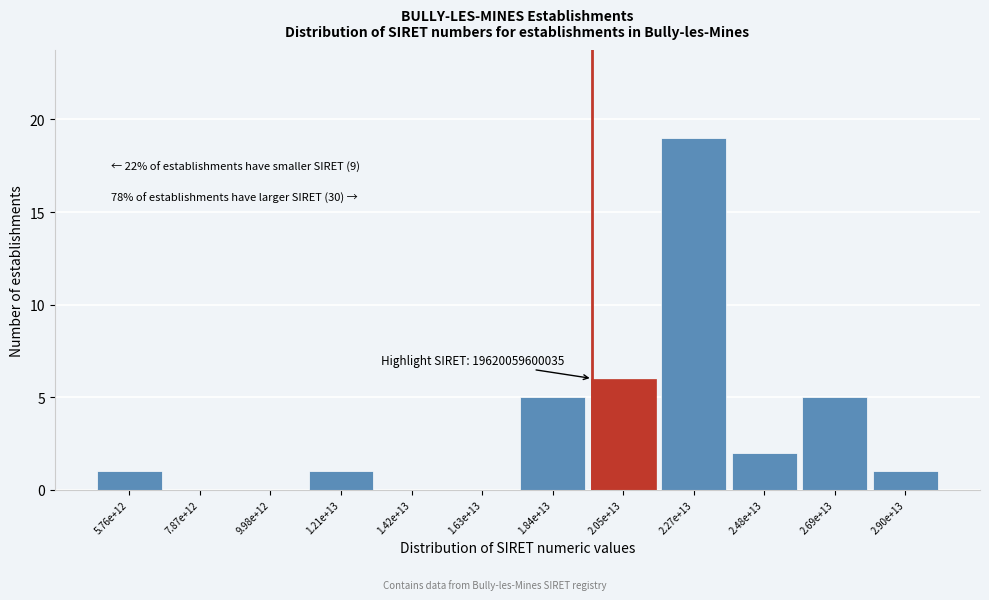

Reading right to left, list all the values displayed in this chart.

2.90e+13=1	2.69e+13=5	2.48e+13=2	2.27e+13=19	2.05e+13=6	1.84e+13=5	1.63e+13=0	1.42e+13=0	1.21e+13=1	9.98e+12=0	7.87e+12=0	5.76e+12=1